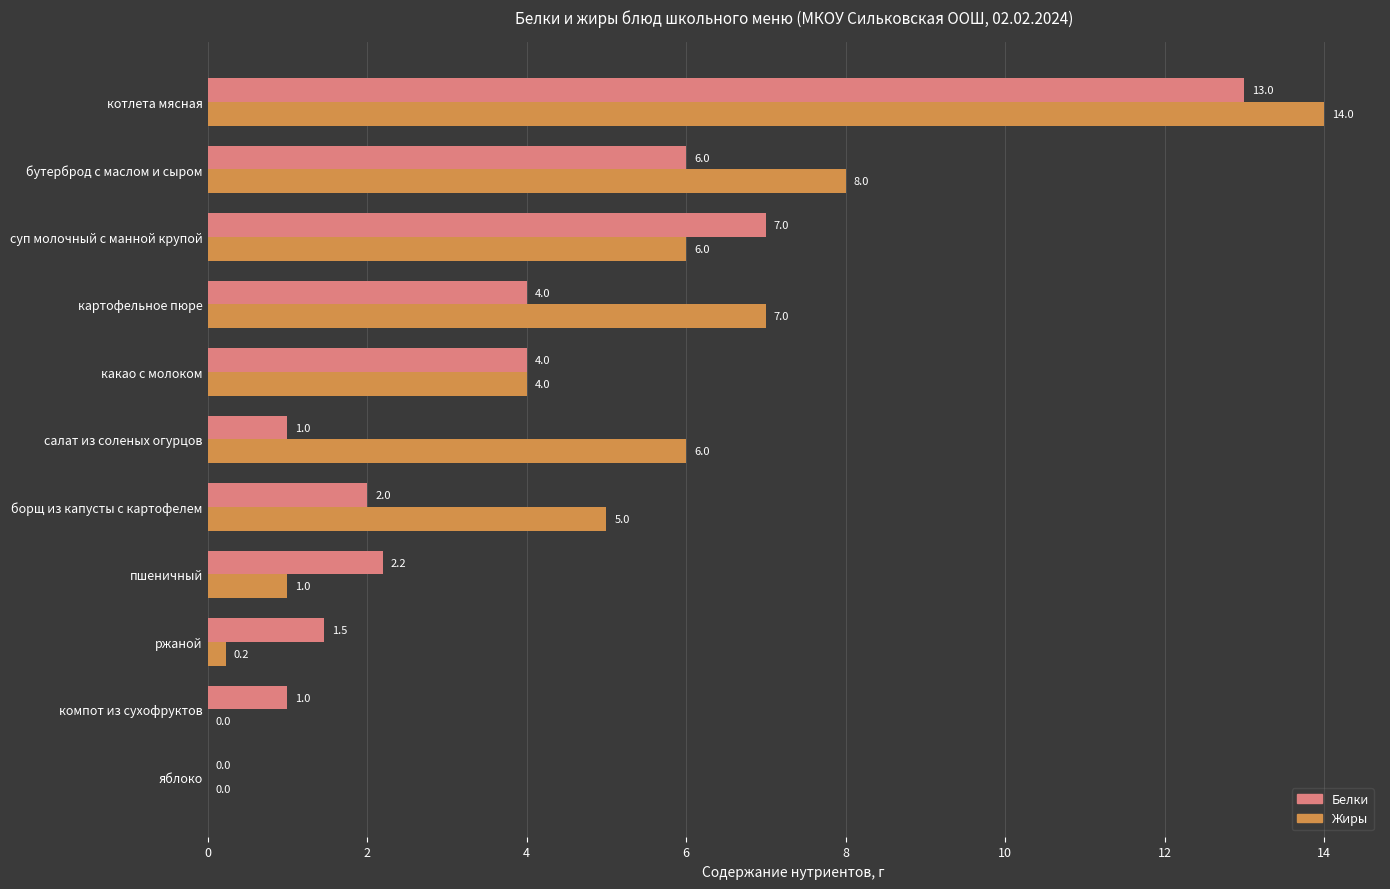

What is the maximum value shown in the chart?

14.0